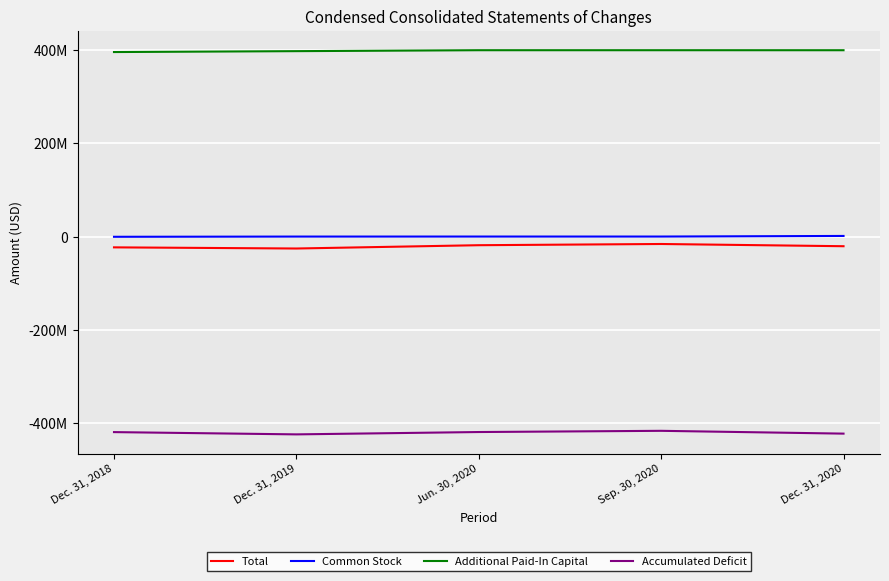

What are all the series names shown in the legend?

Total, Common Stock, Additional Paid-In Capital, Accumulated Deficit